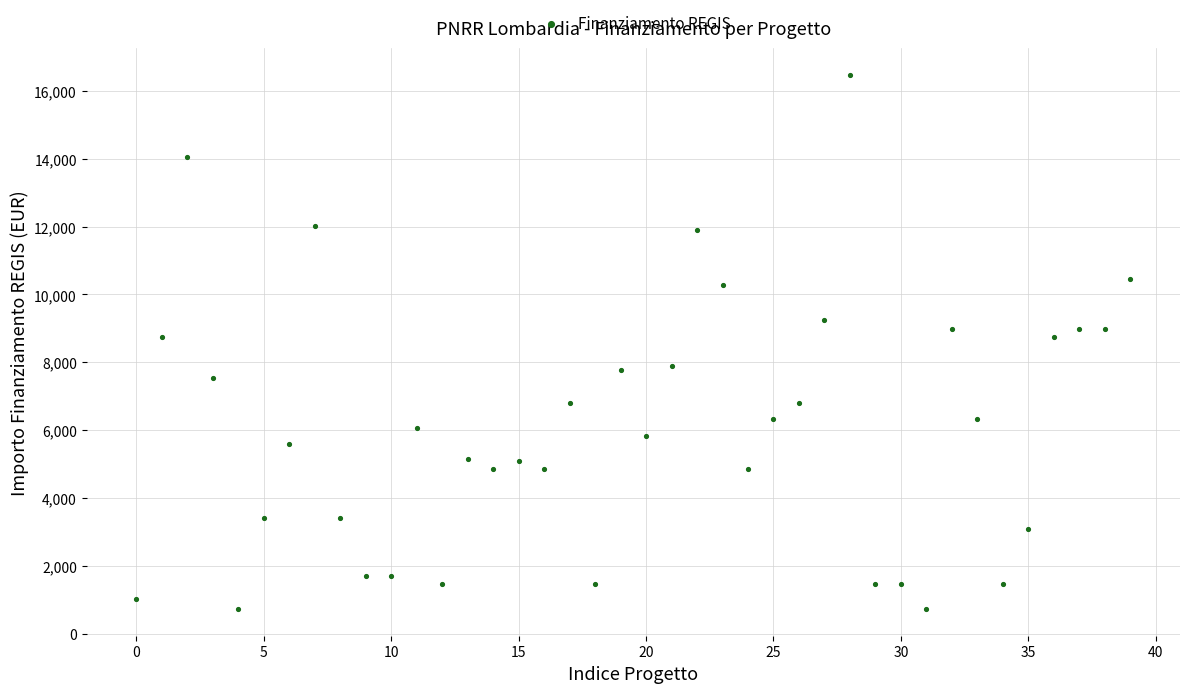

Count the number of points in this scatter plot.

40